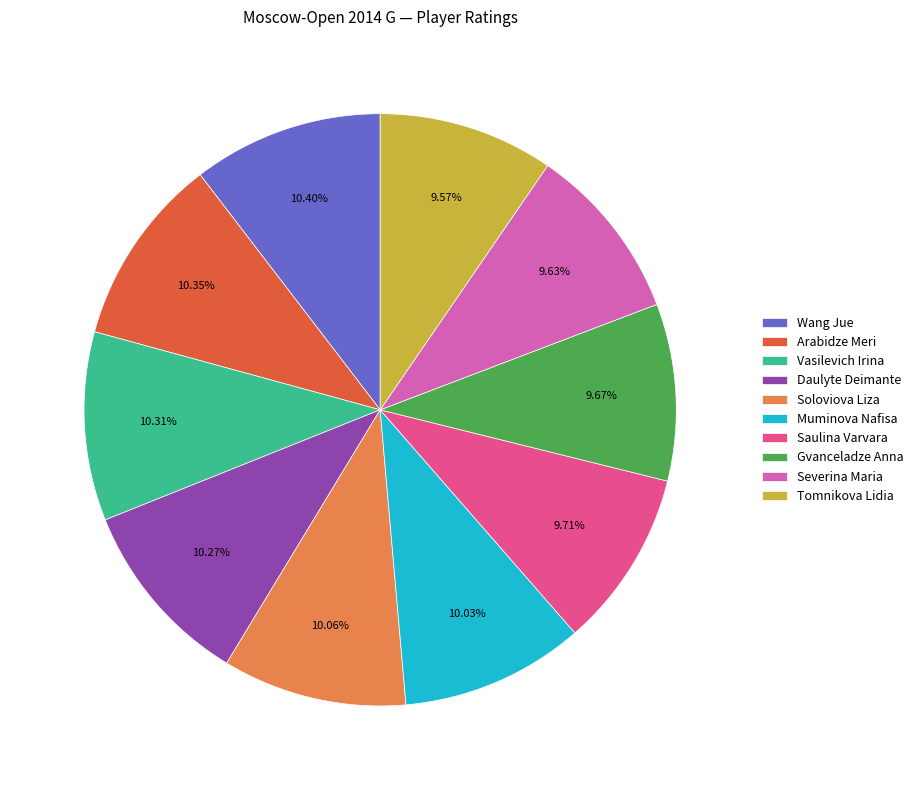

To the nearest percent, what is the difference between the largest and smallest slice percentages?

1%